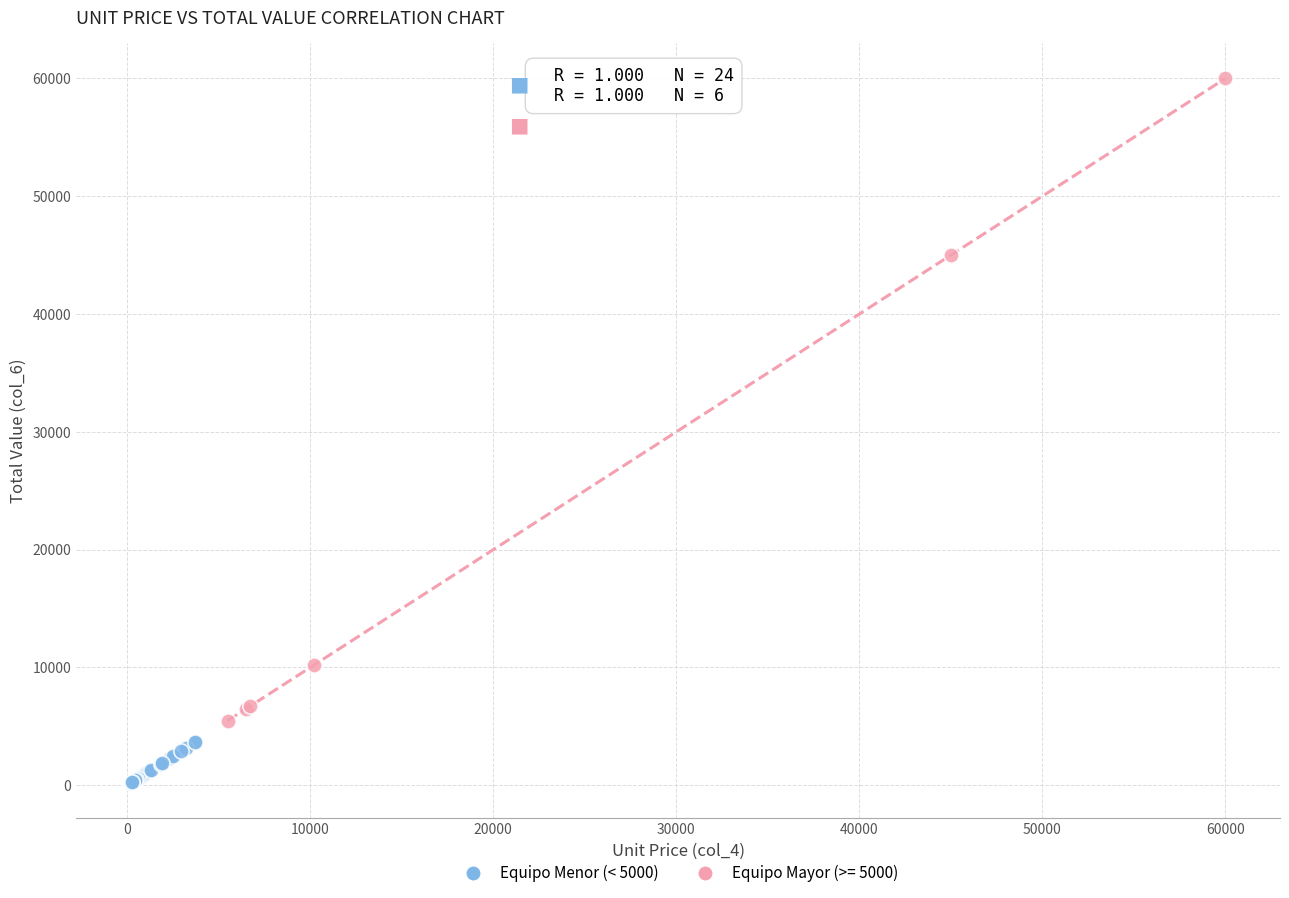

Which series reaches the maximum Y coordinate?

Equipo Mayor (>= 5000)